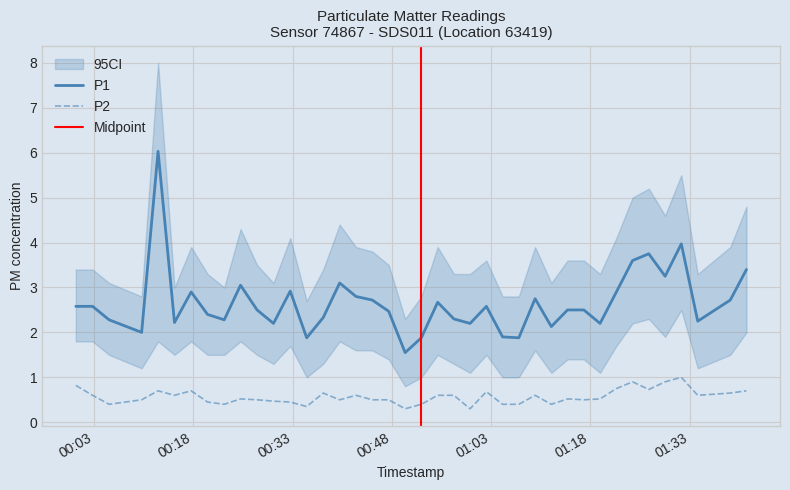

What is the maximum value shown in the chart?

6.0